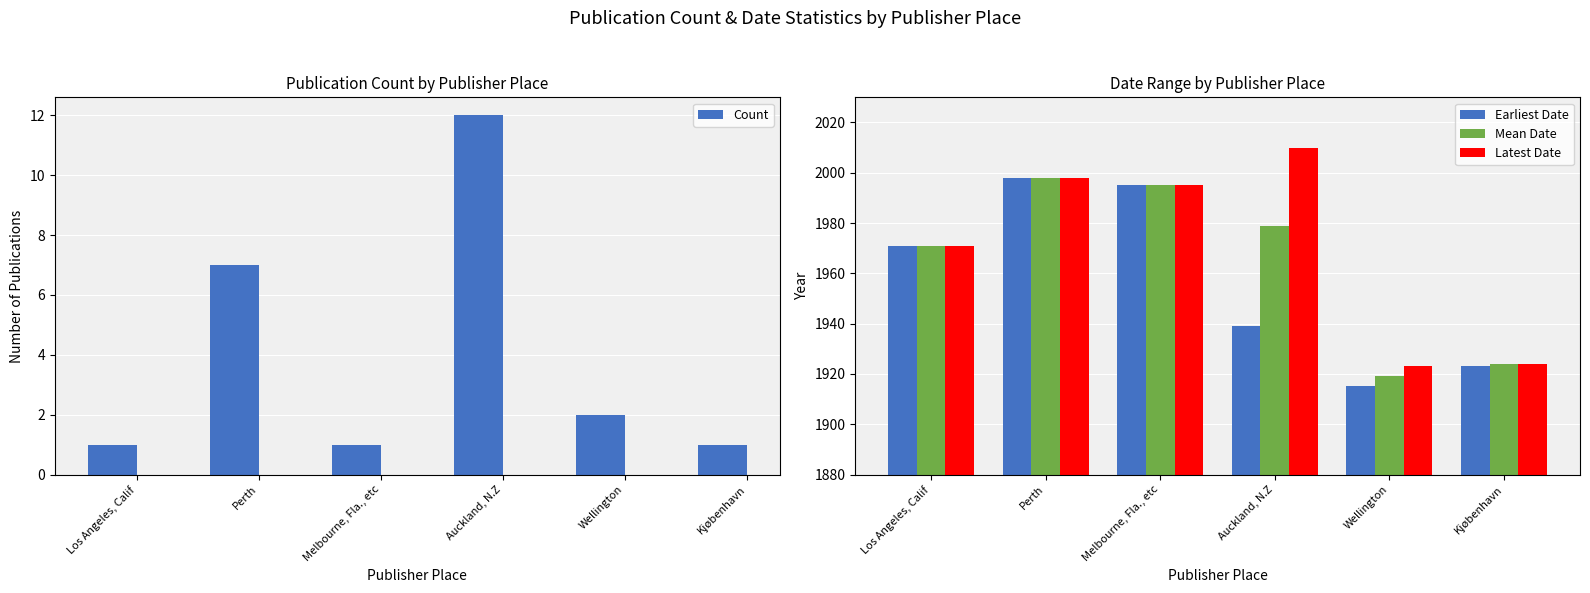

What position from the right is Perth?

5